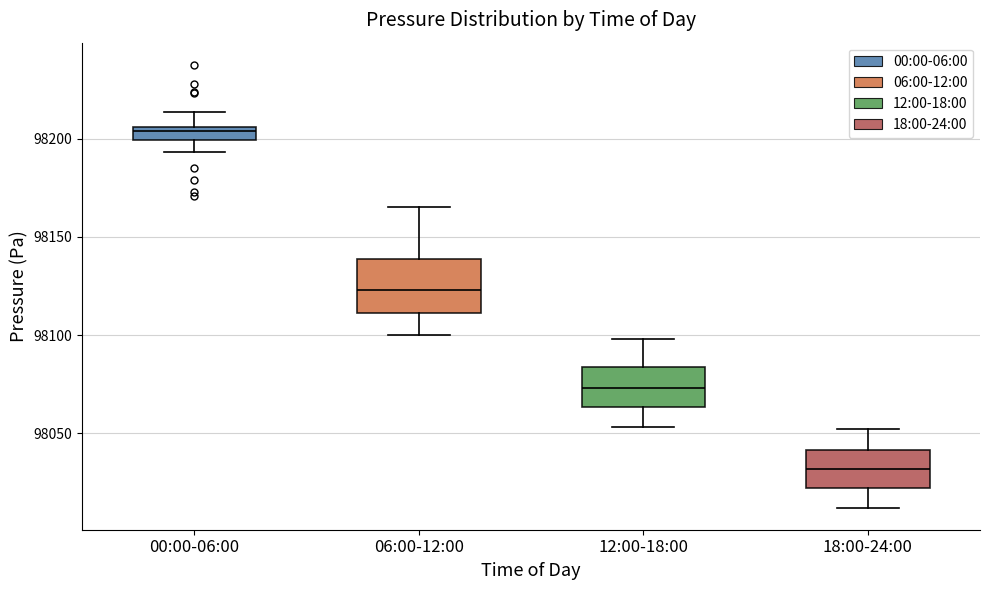

Comparing the boxes themselves (not the whiskers), which one is the tallest?

06:00-12:00